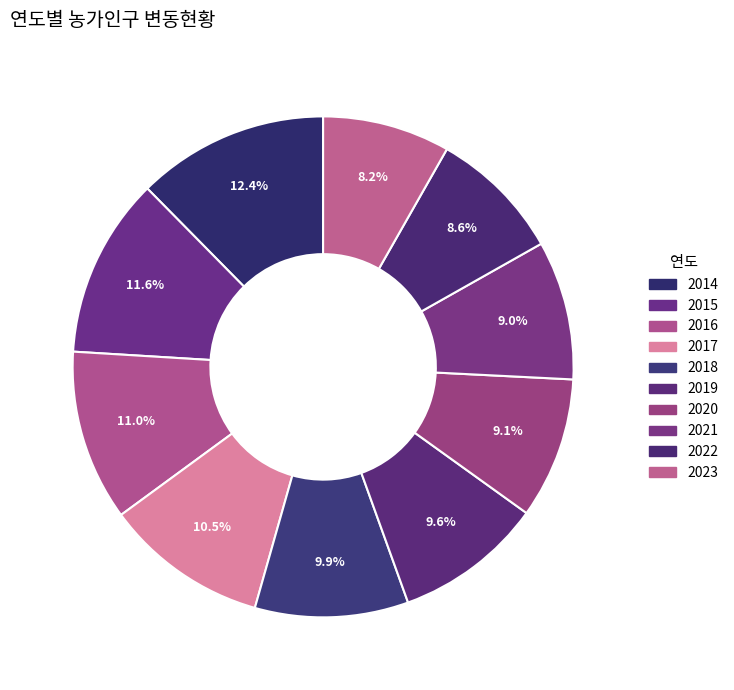

How many segments does this pie chart have?

10